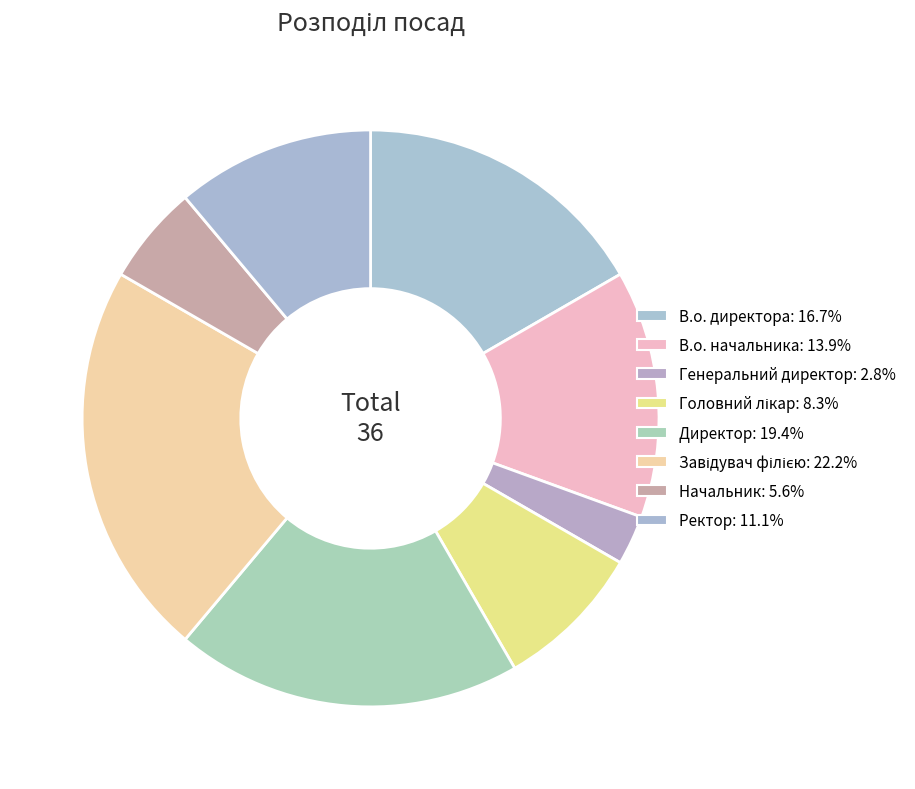

How many slices are in this pie chart?

8